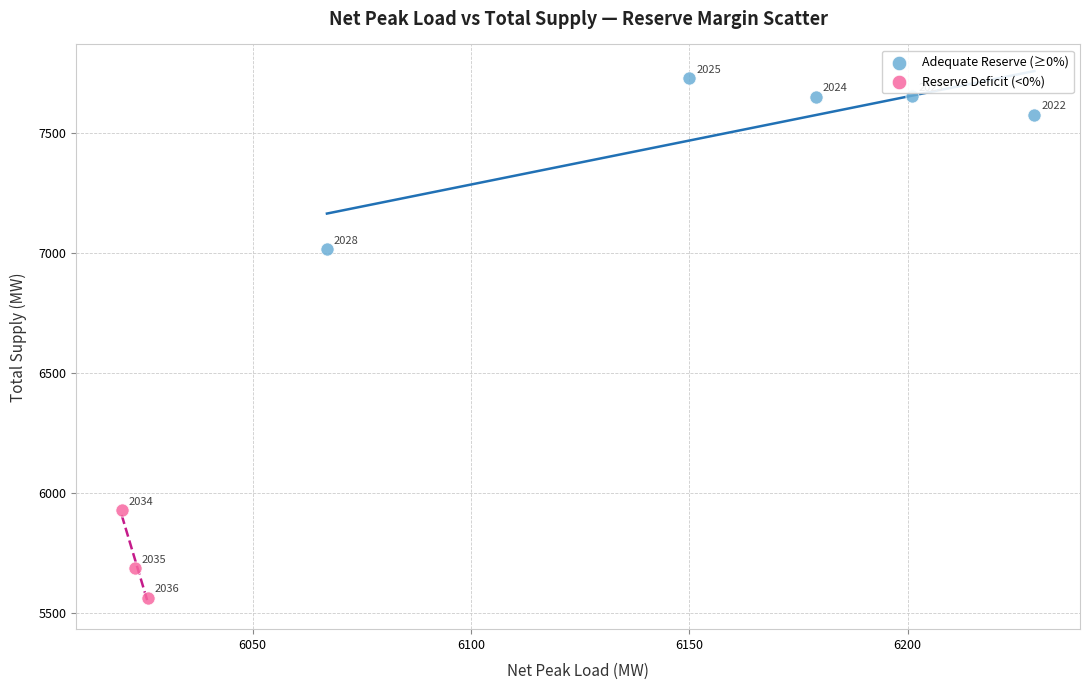

Which series contains the lowest Y value?

Reserve Deficit (<0%)